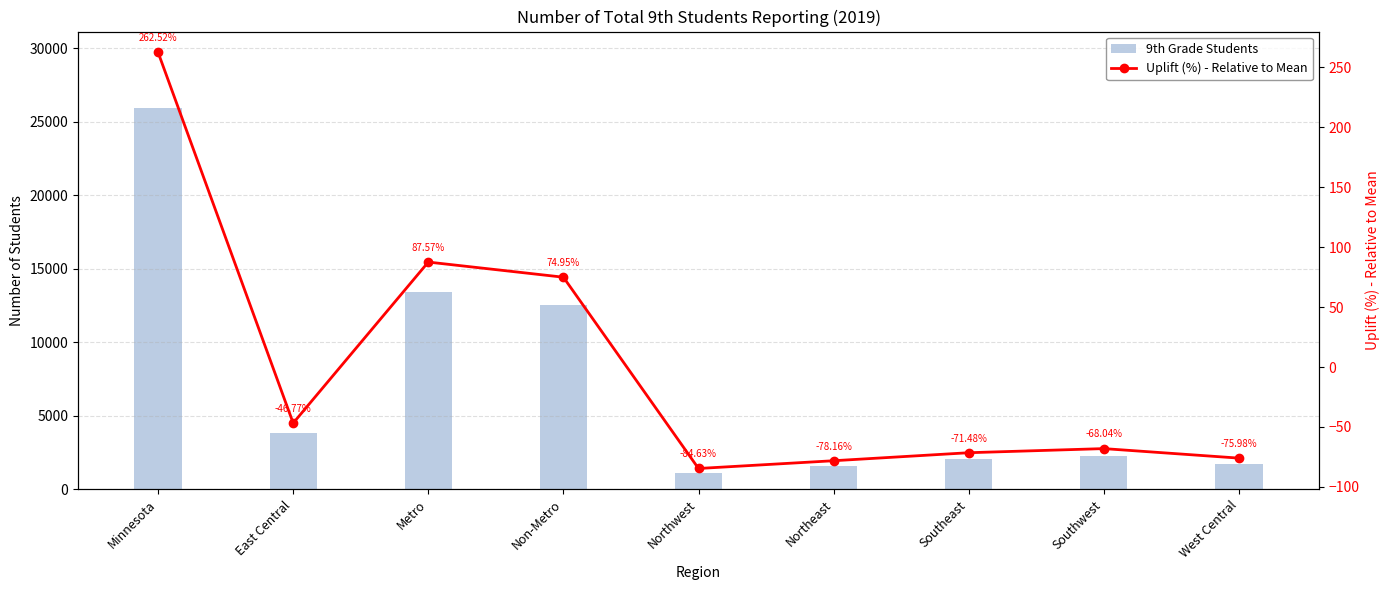

True or false: 9th Grade Students has a value of 1100.0 at Northwest.

True